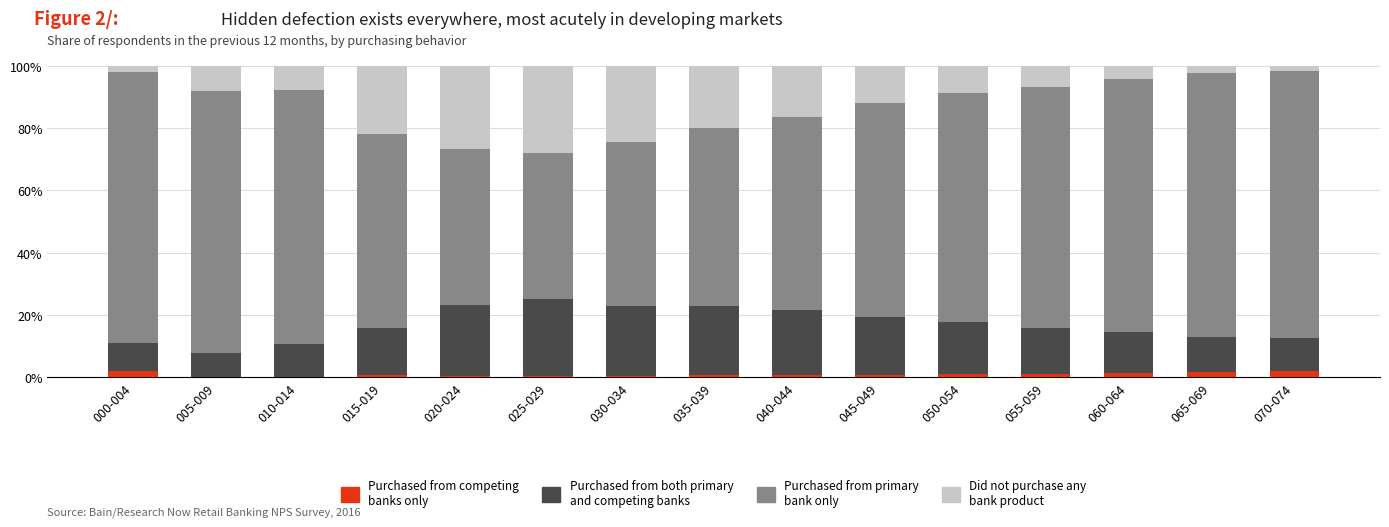

Is it true that Purchased from competing banks only equals 1.9 at 000-004?

True